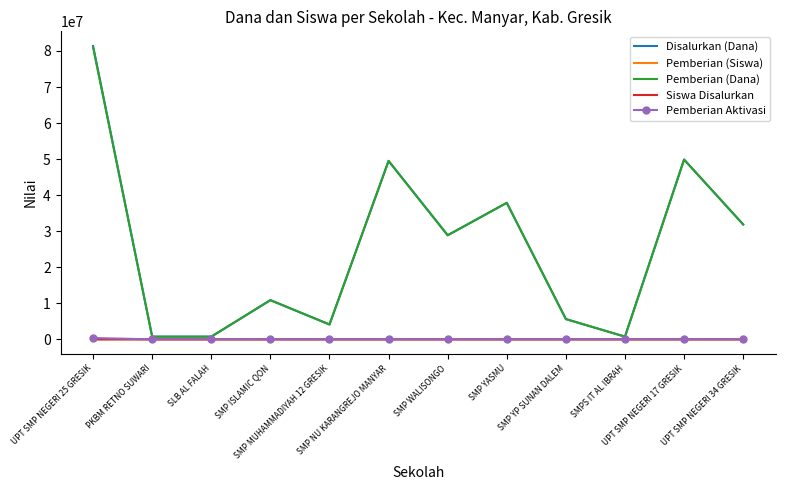

Which series has the largest range (max minus min)?

Disalurkan (Dana)